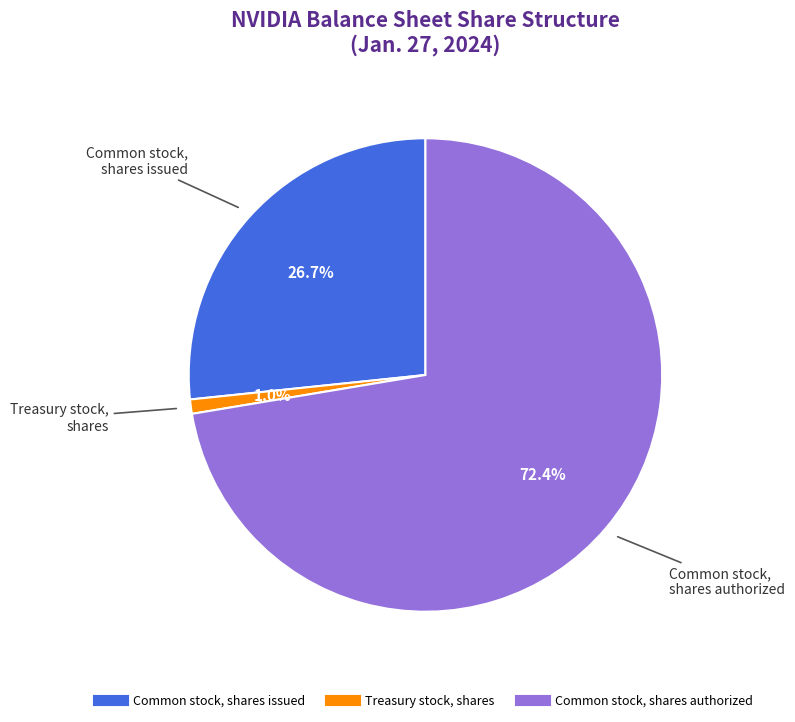

To the nearest percent, what is the difference between the largest and smallest slice percentages?

71%